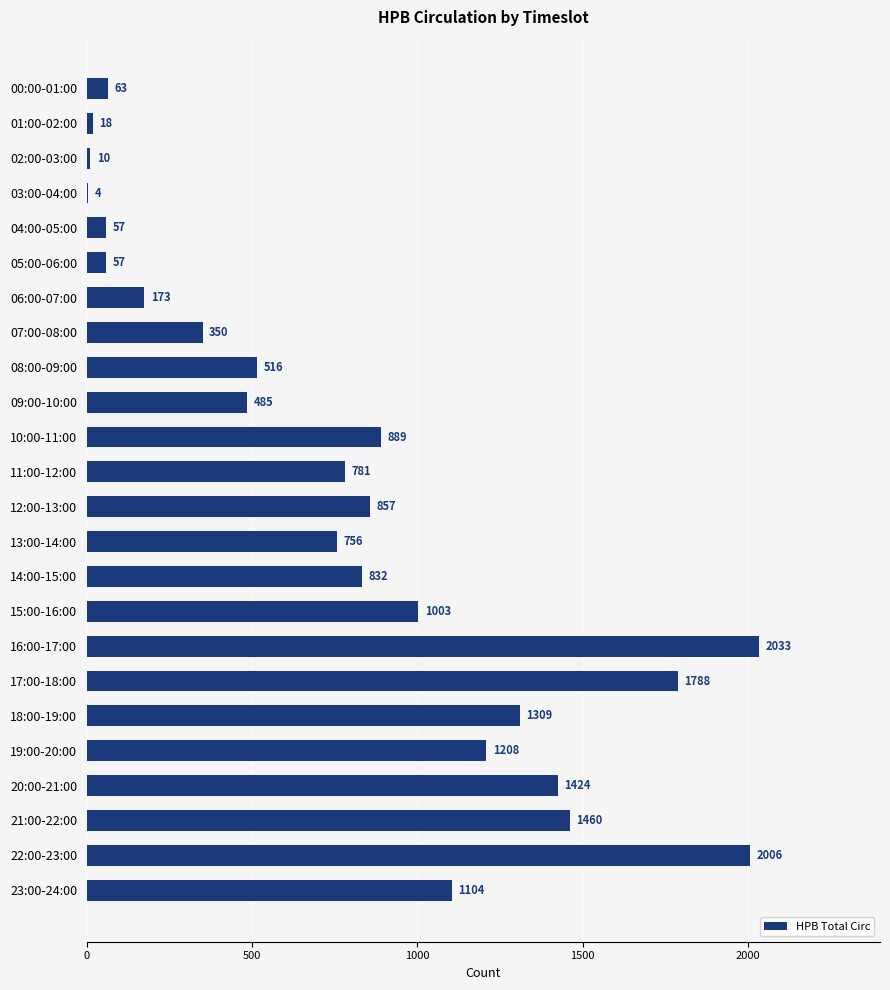

At which category does the chart reach its peak across all series?

16:00-17:00